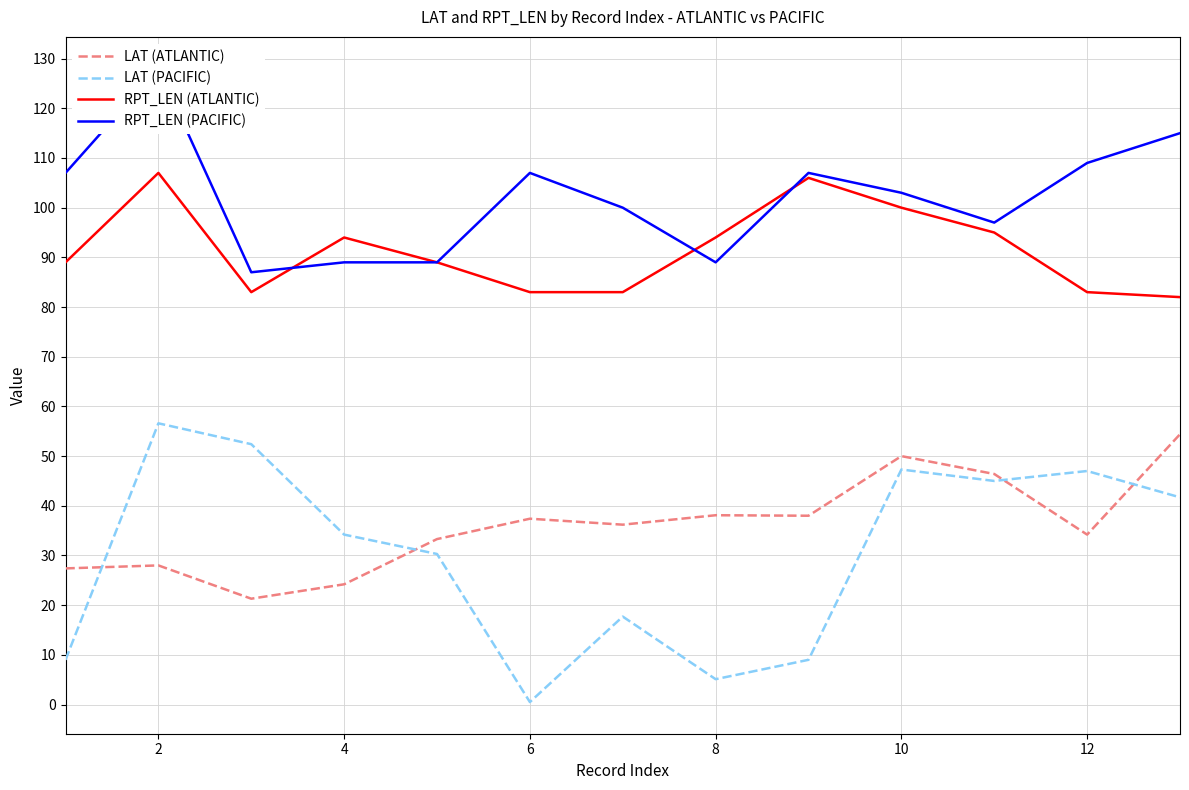

The value of LAT (PACIFIC) at 2 is 56.6. True or false?

True